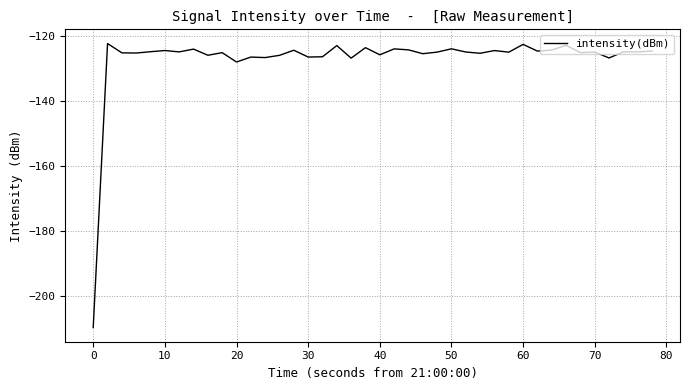

What is the smallest value displayed?

-209.6